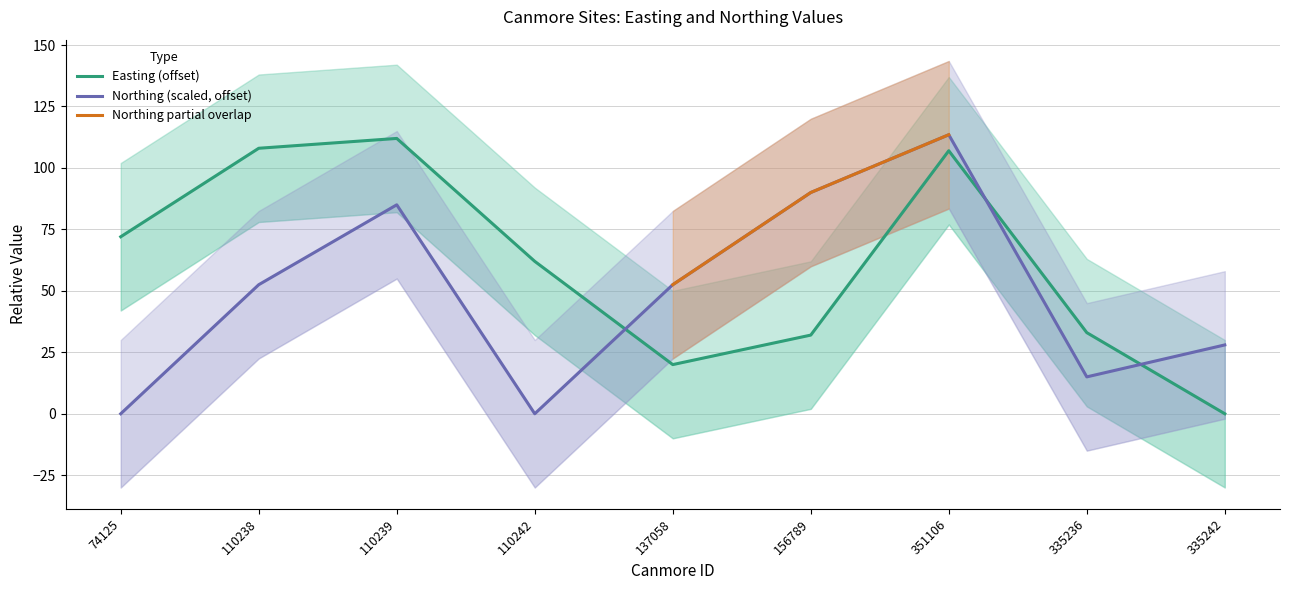

Between 156789 and 137058, which is larger?

156789